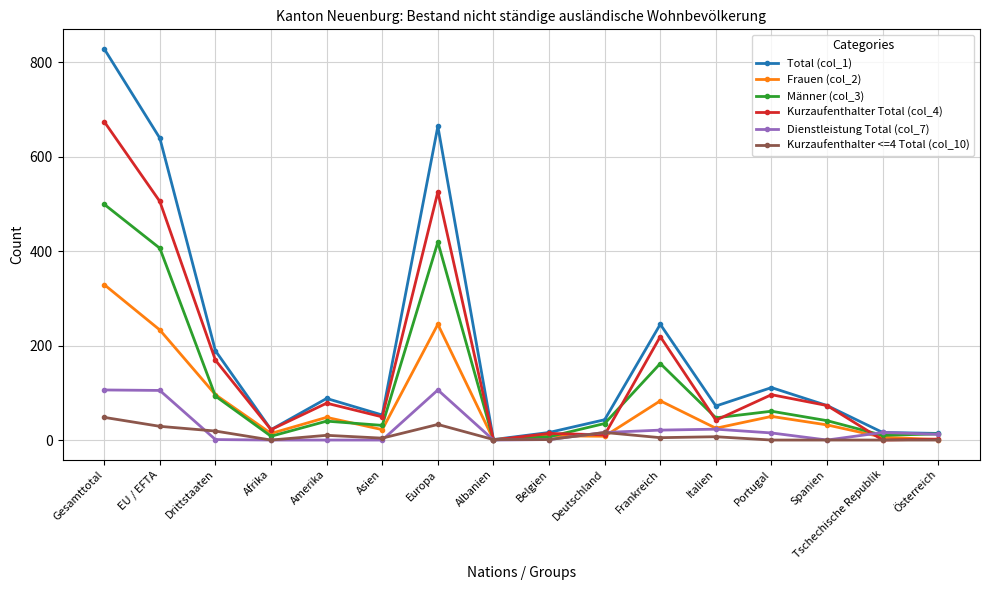

Rank the series by their maximum value, from lowest to highest.

Kurzaufenthalter <=4 Total (col_10), Dienstleistung Total (col_7), Frauen (col_2), Männer (col_3), Kurzaufenthalter Total (col_4), Total (col_1)